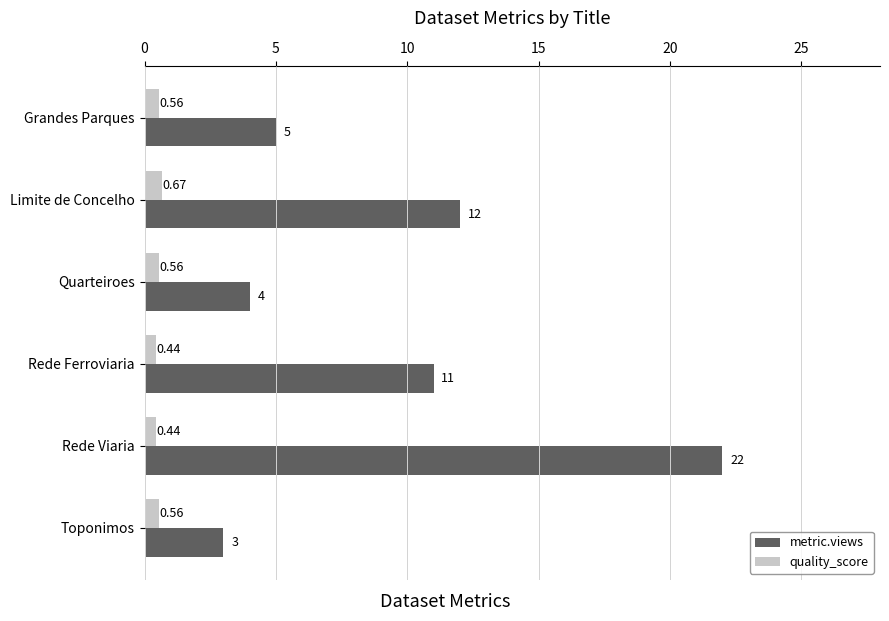

At which category is the sum across all series the highest?

Rede Viaria